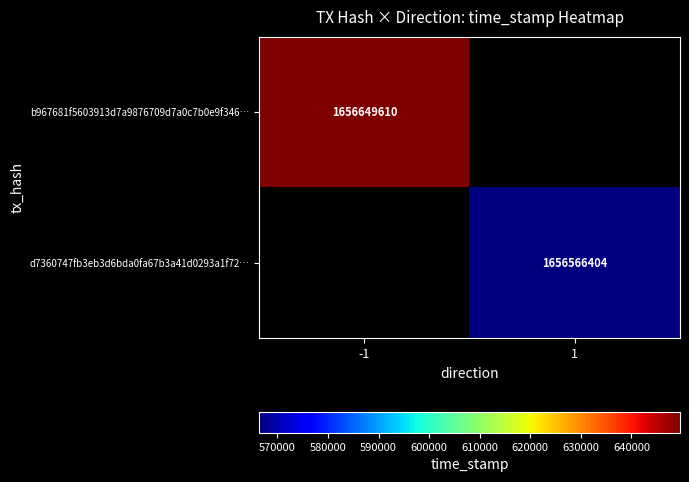

The value of b967681f5603913d7a9876709d7a0c7b0e9f346… at -1 is 1656649610. True or false?

True